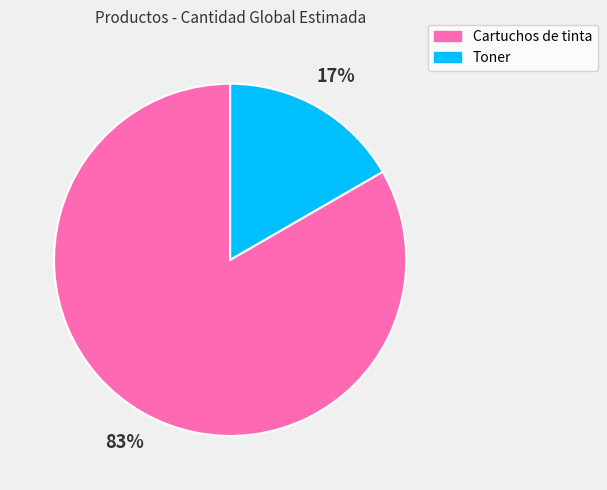

Do Cartuchos de tinta and Toner together represent more than half of the pie?

Yes